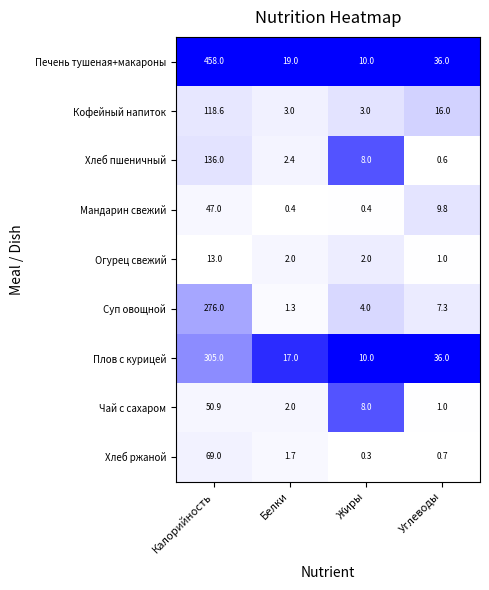

True or false: Мандарин свежий has a value of 0.1 at Белки.

False